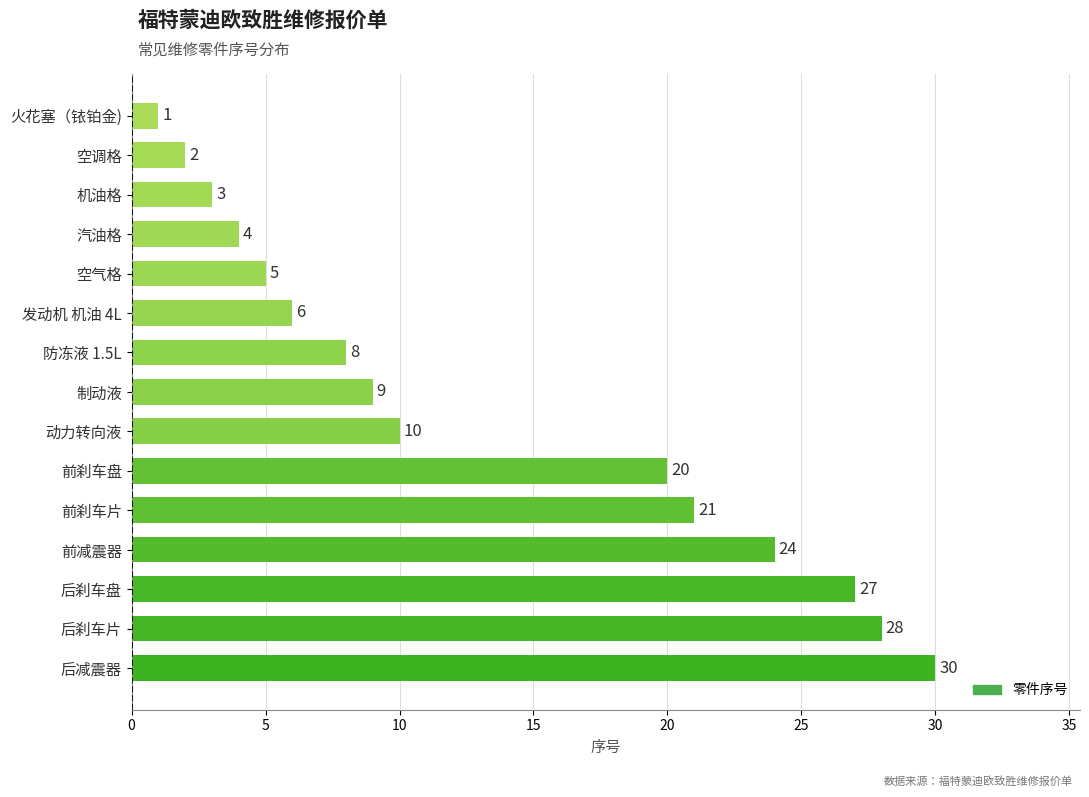

Which category has the lowest value across all series?

火花塞（铱铂金)